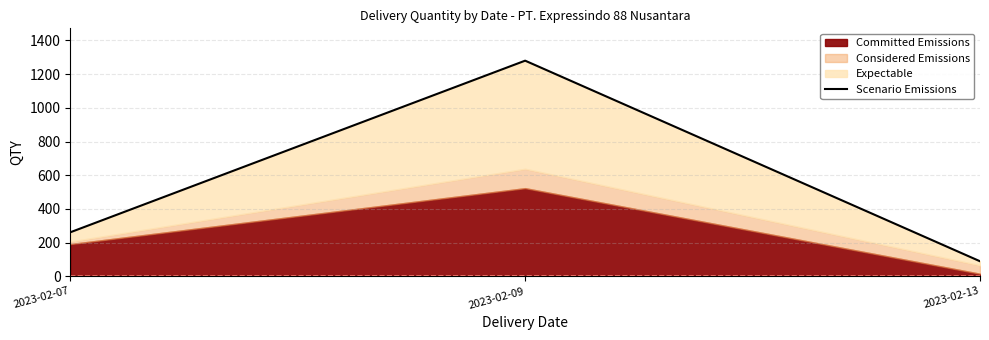

Count the values in the range 89 to 1280.

3